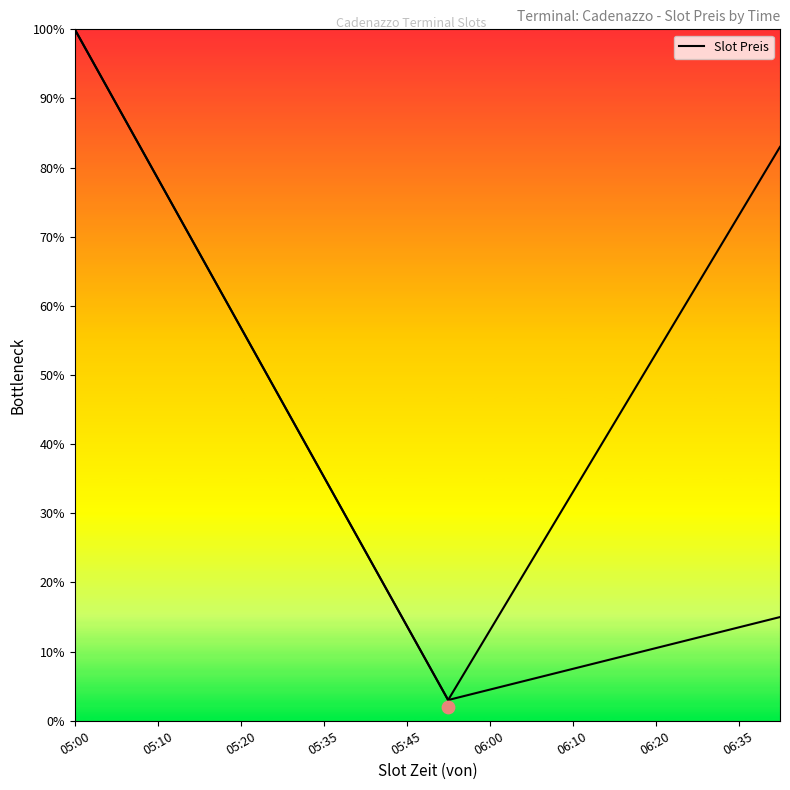

Which has a higher value, 11 or 13?

13